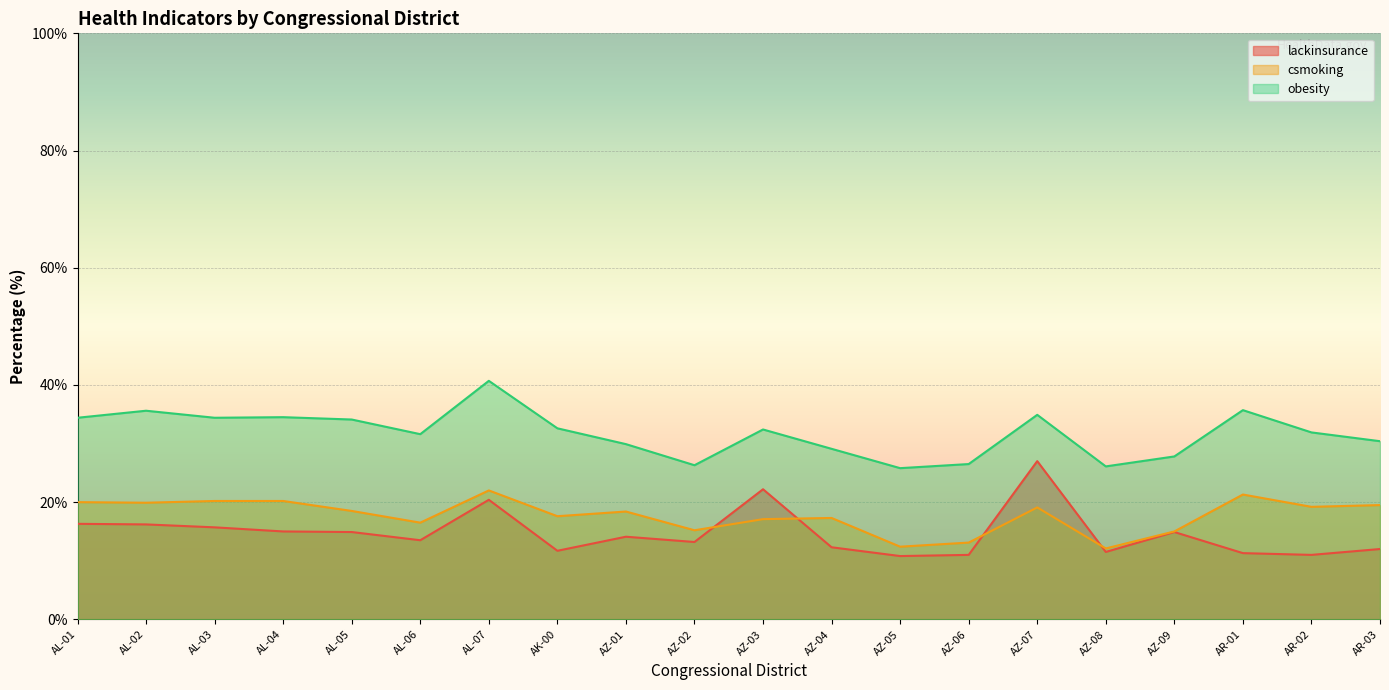

What is the label of the 12th point from the right?

AZ-01